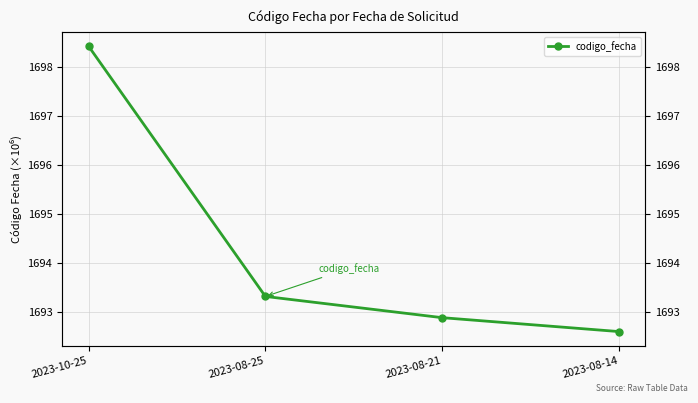

Does the chart have visible grid lines?

Yes